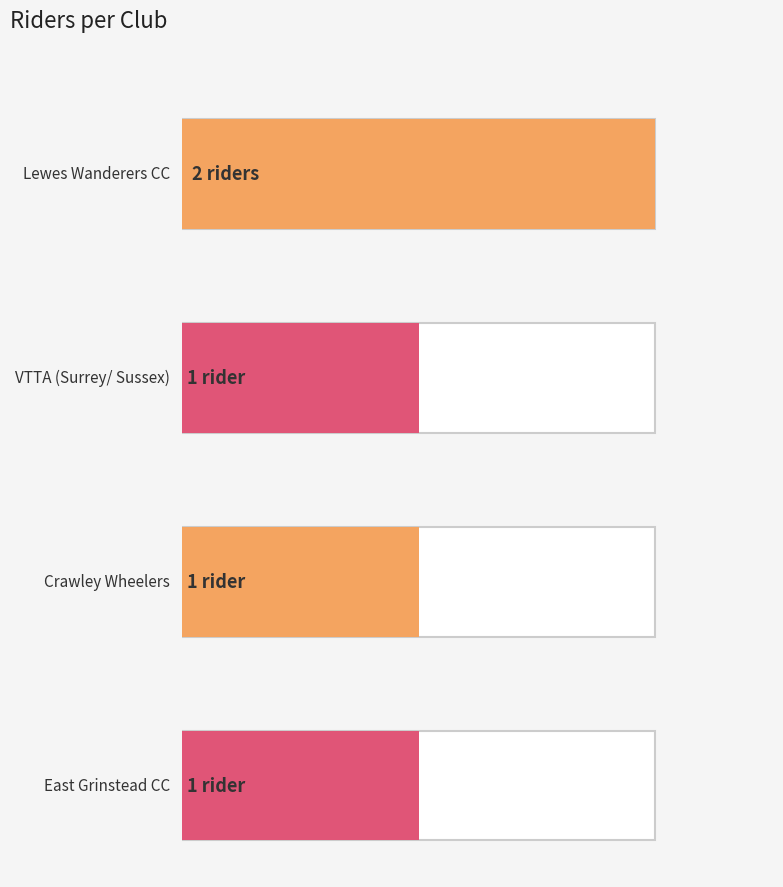

List the labels in order of value, smallest first.

VTTA (Surrey/ Sussex), Crawley Wheelers, East Grinstead CC, Lewes Wanderers CC